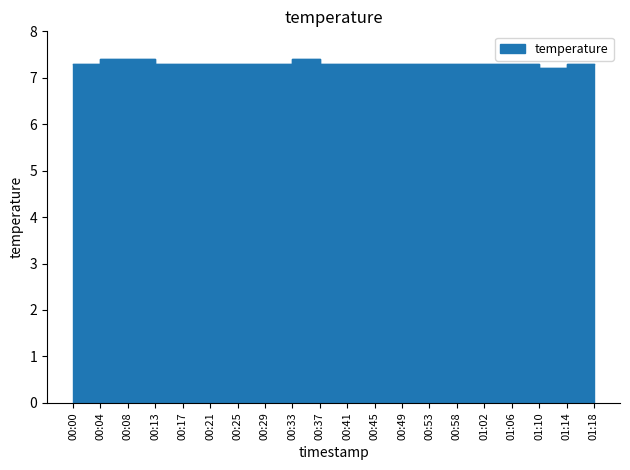

Is it true that the value at 00:37 is 12.4?

False